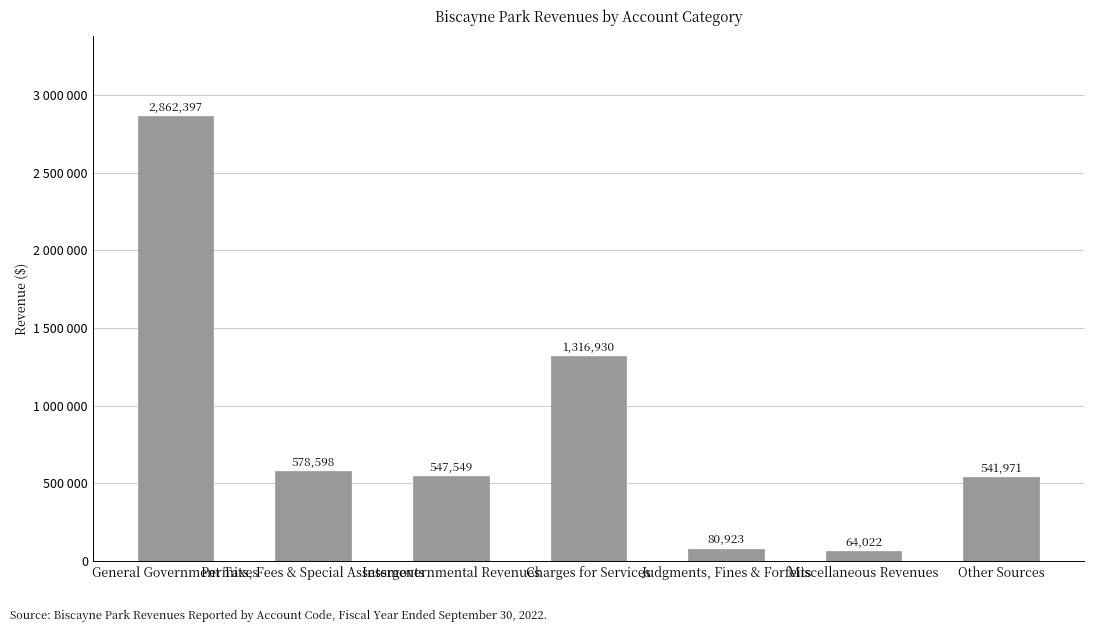

The chart shows a value of 37827 at Miscellaneous Revenues. True or false?

False